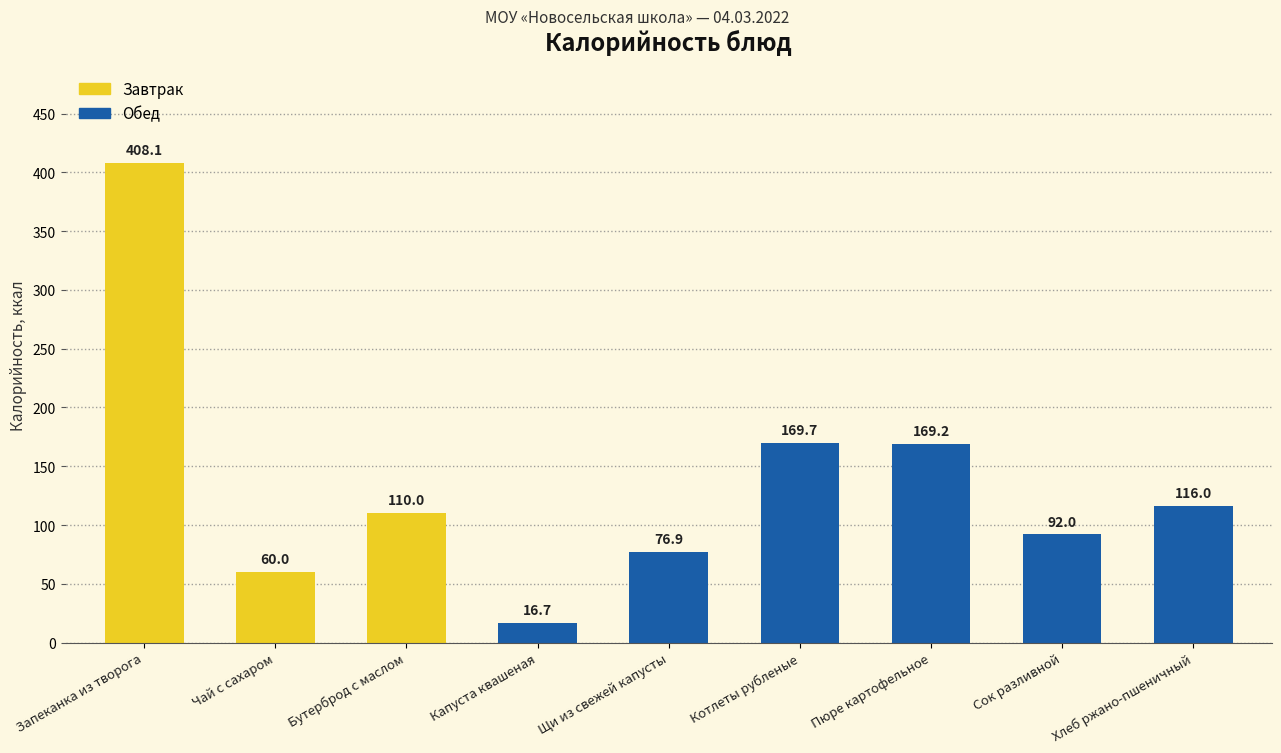

What is the difference between the maximum and minimum values?

391.4